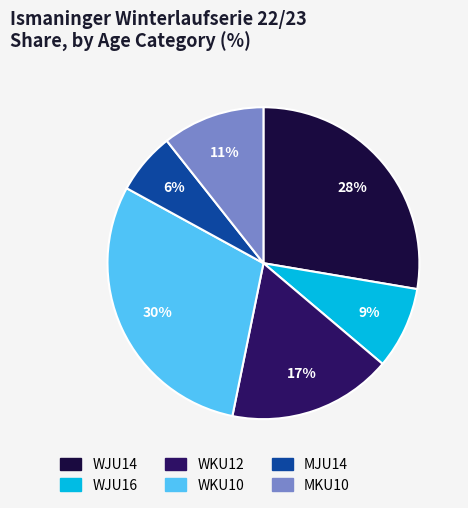

To the nearest percent, what is the average slice percentage?

17%